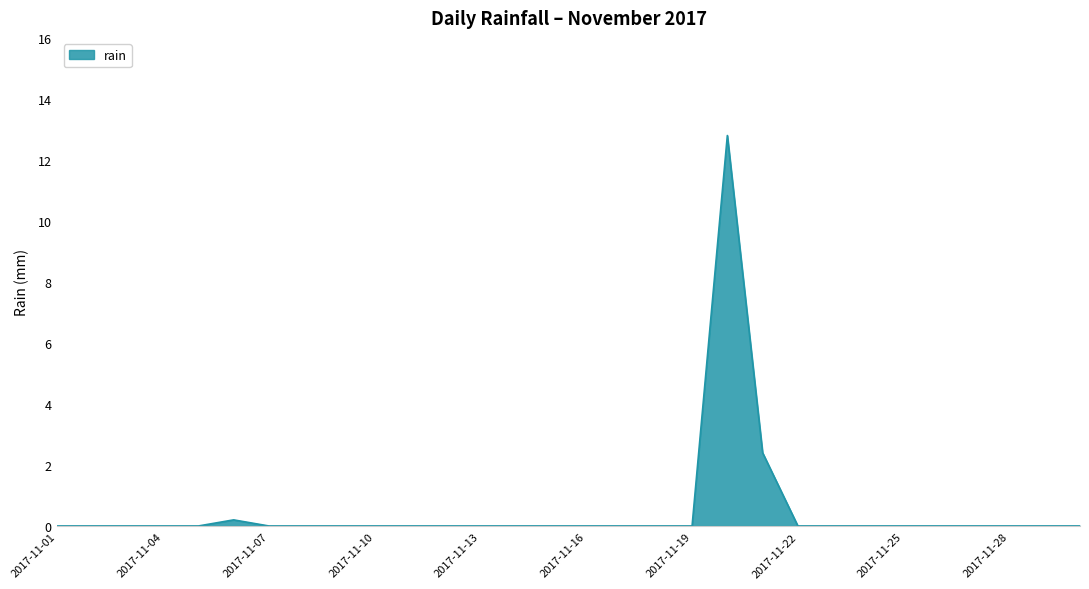

What is the maximum value shown in the chart?

12.8